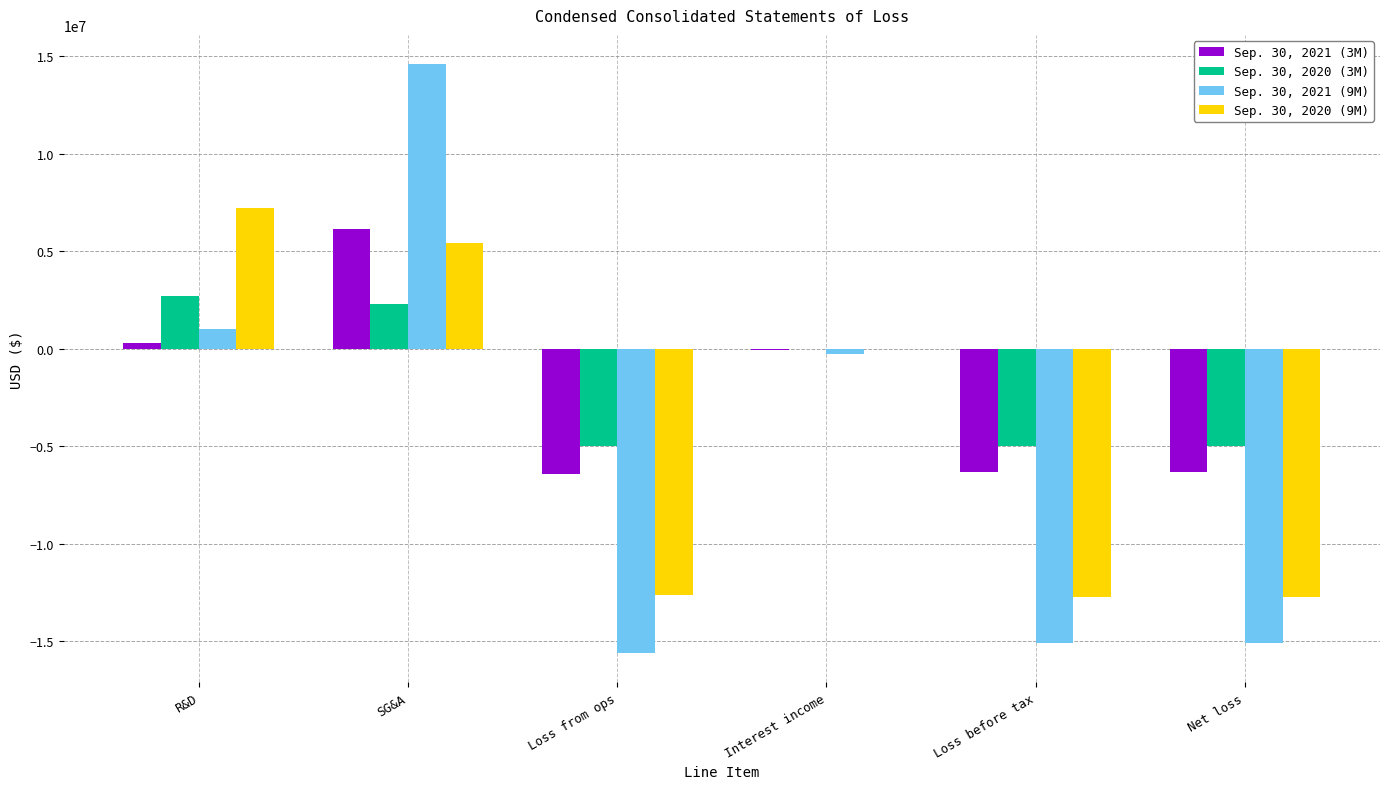

Which label corresponds to the largest value in the chart?

SG&A